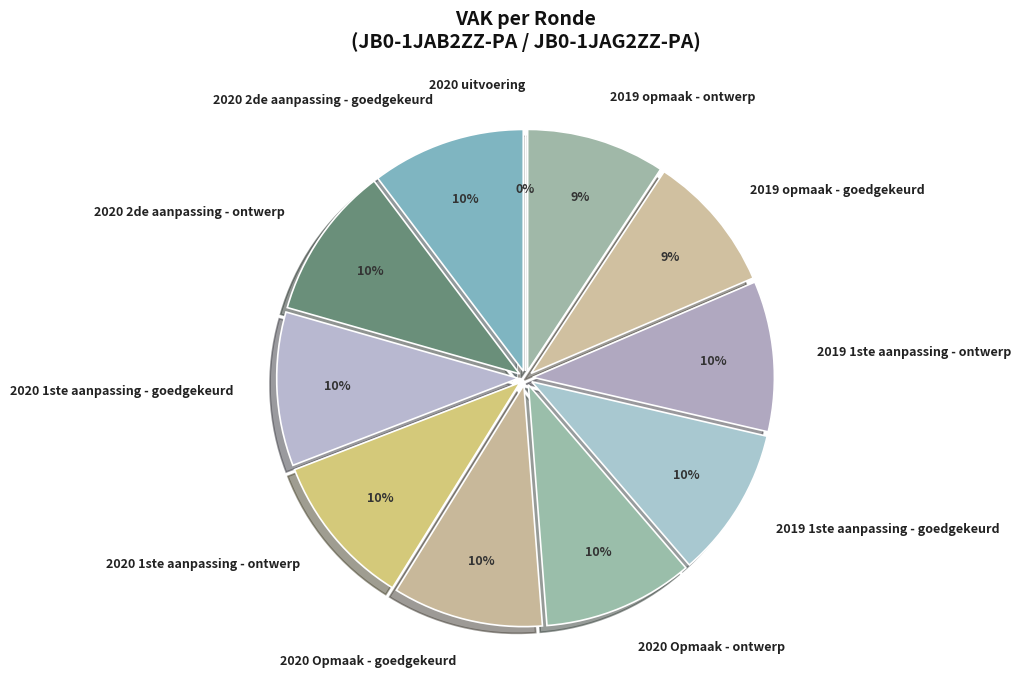

The 2020 Opmaak - goedgekeurd slice represents 10% of the pie. True or false?

True